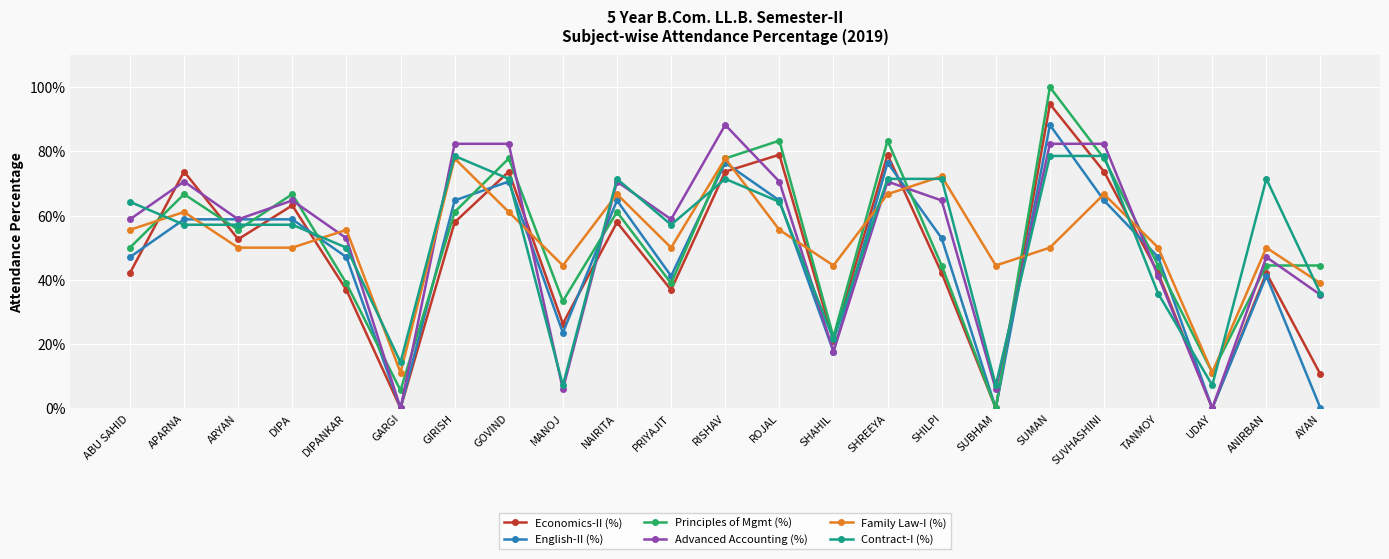

What is the sum of the Principles of Mgmt (%) values at ARYAN and GARGI?

0.6